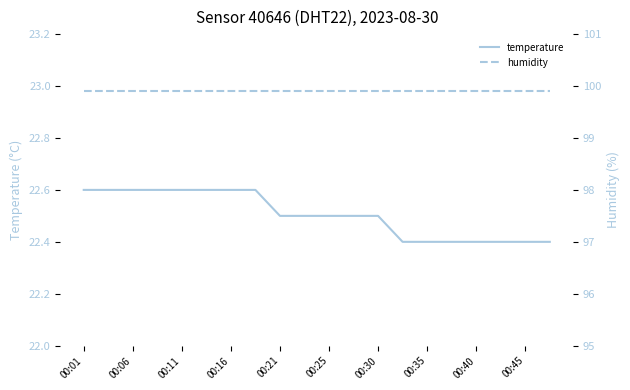

What is the lowest value of the humidity series?

99.9